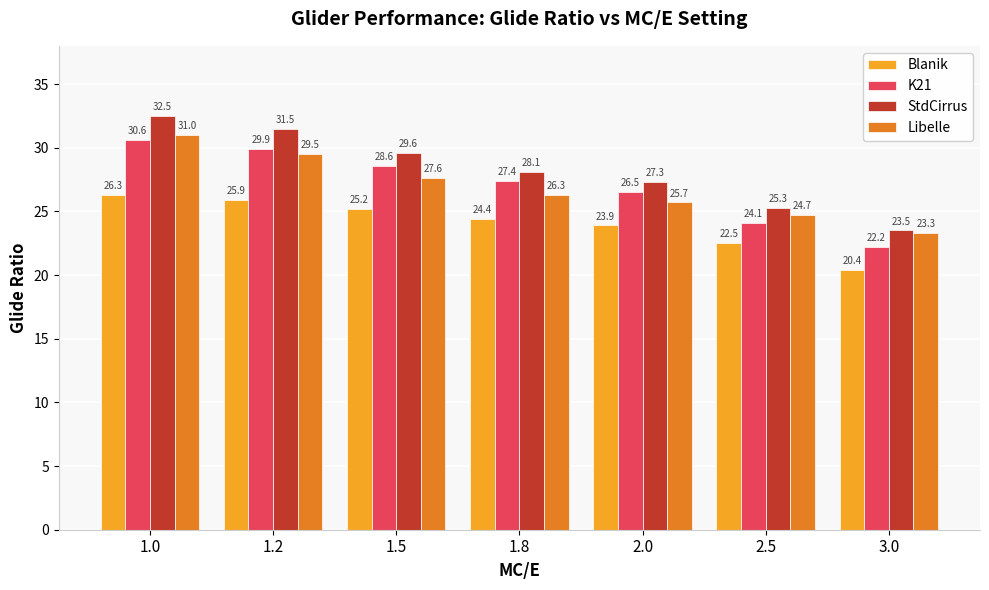

The value of Libelle at 1.5 is 15.3. True or false?

False